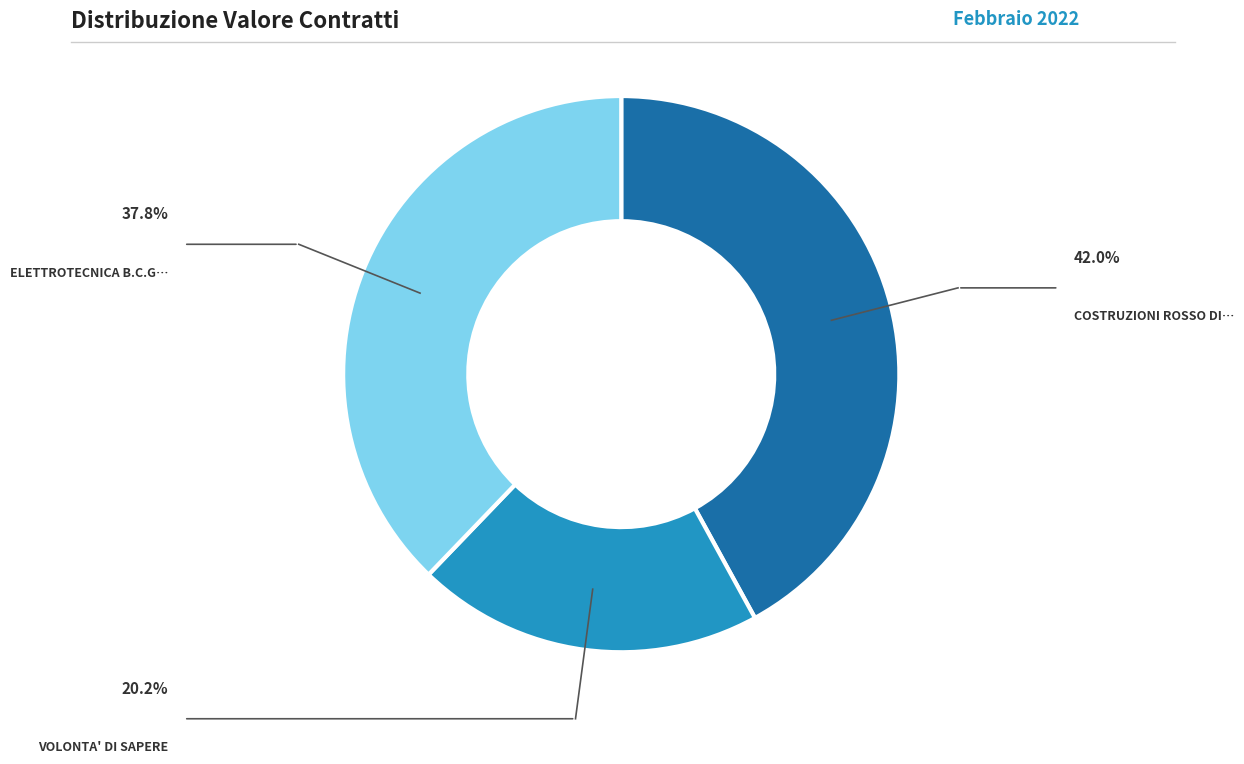

Is there any slice that represents more than half of the pie?

No